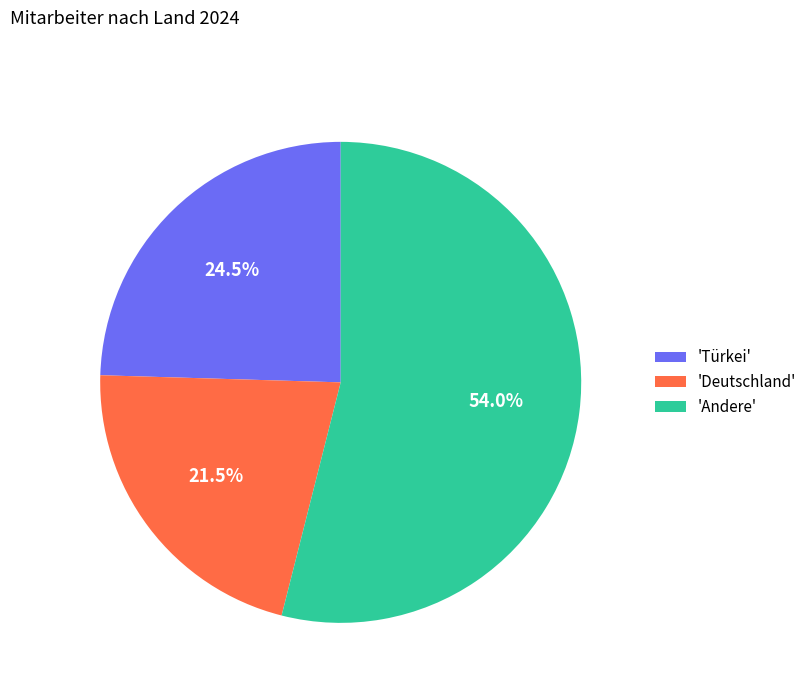

Which has a higher value, 'Türkei' or 'Andere'?

'Andere'